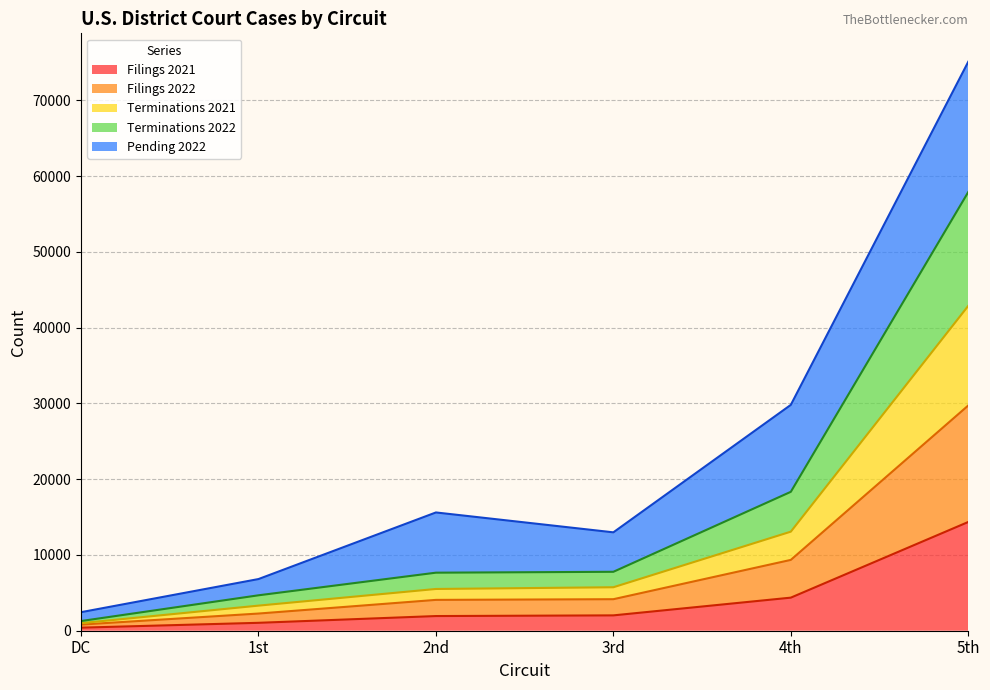

How many data points in Terminations 2022 are above 4159?

2